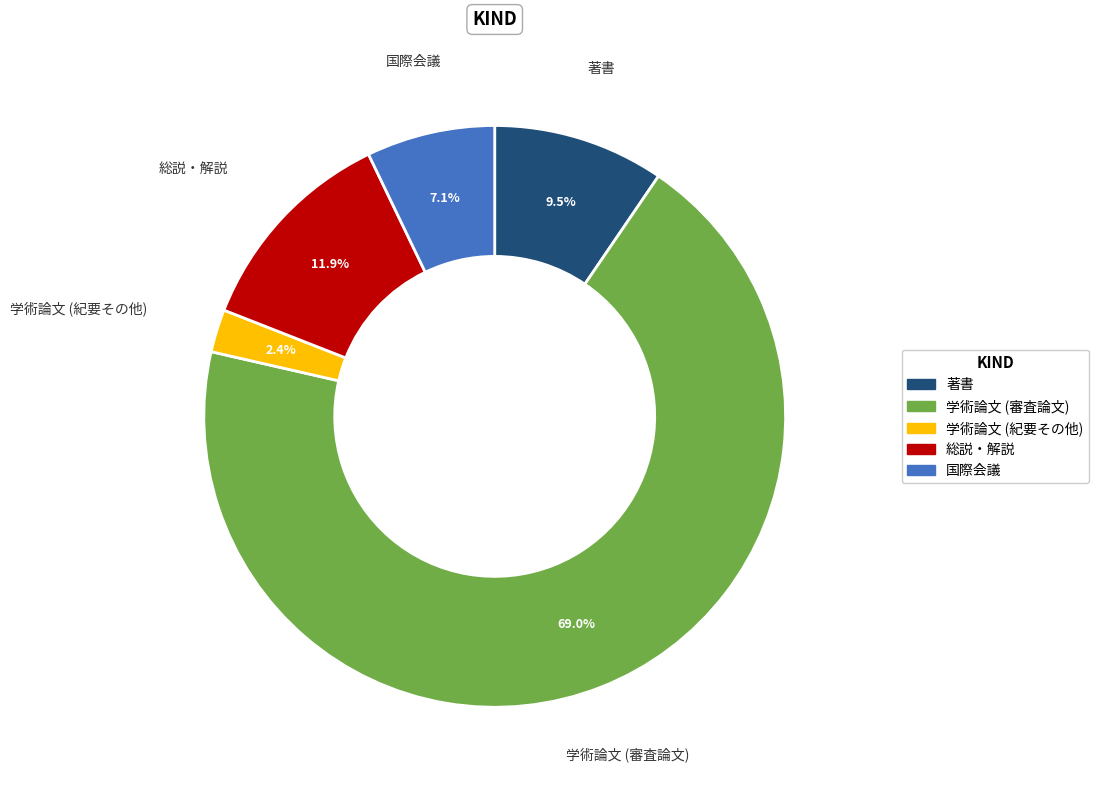

To the nearest percent, what portion does 総説・解説 represent?

12%